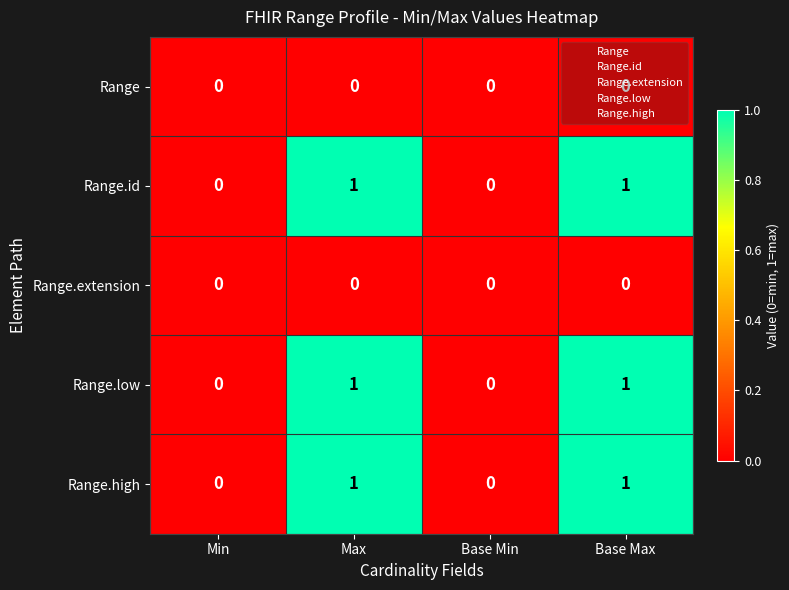

The value of Range.high at Max is 1. True or false?

True